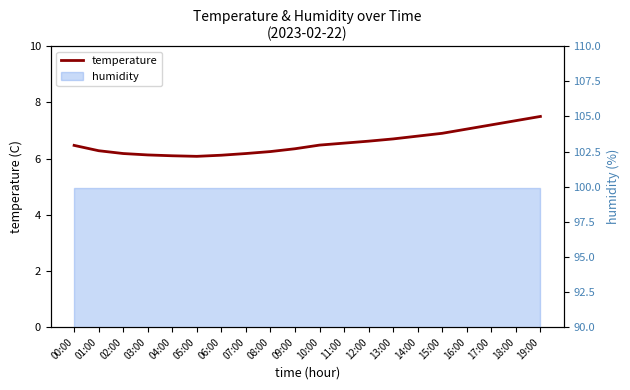

Reading left to right, extract all data points from this chart.

6.5	6.3	6.2	6.1	6.1	6.1	6.1	6.2	6.2	6.3	6.5	6.5	6.6	6.7	6.8	6.9	7.0	7.2	7.3	7.5